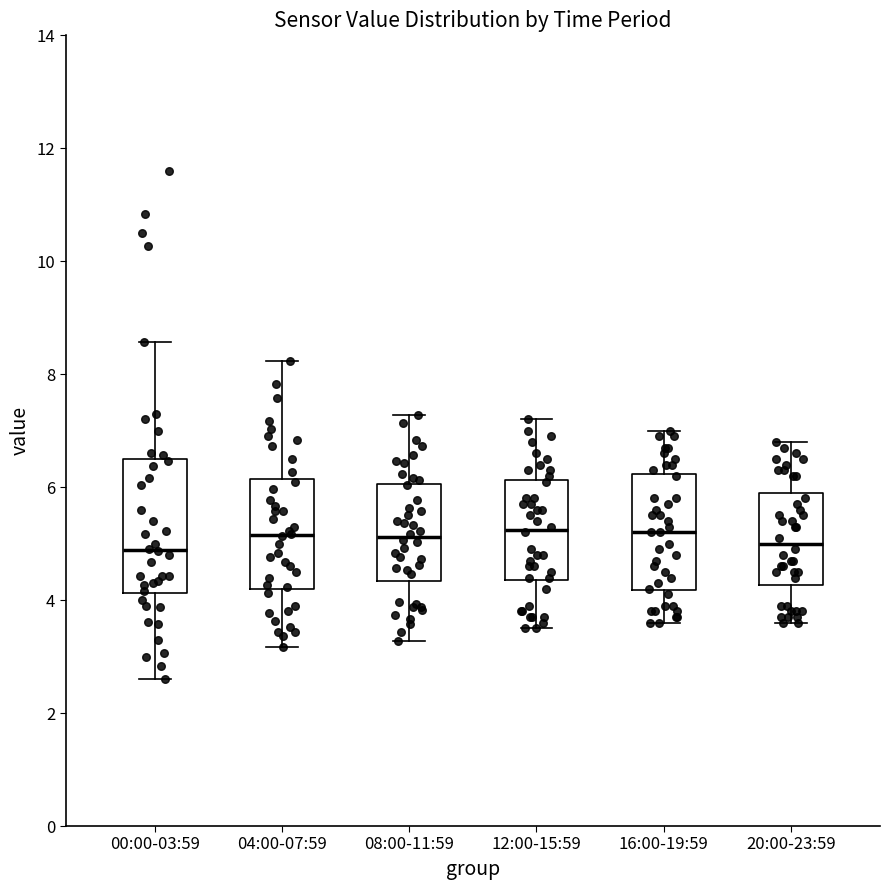

Comparing the boxes themselves (not the whiskers), which one is the tallest?

00:00-03:59